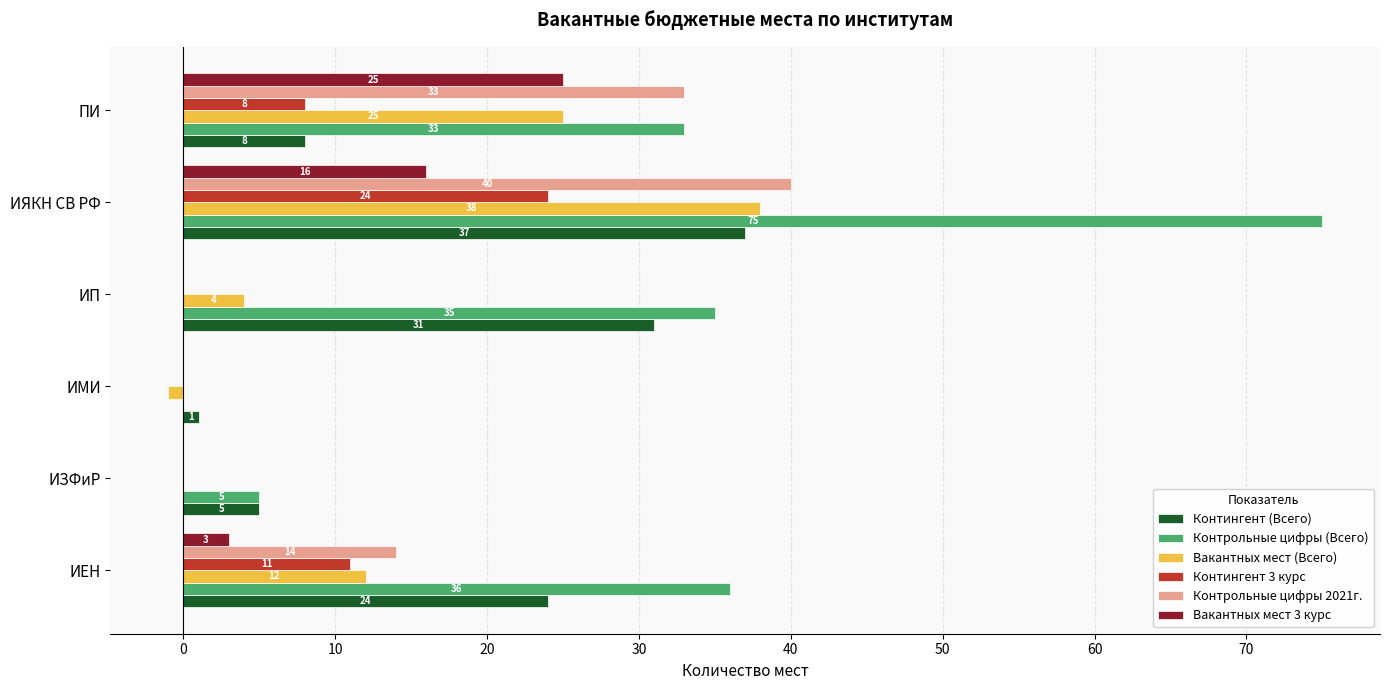

Is it true that Контингент 3 курс equals 16 at ИМИ?

False